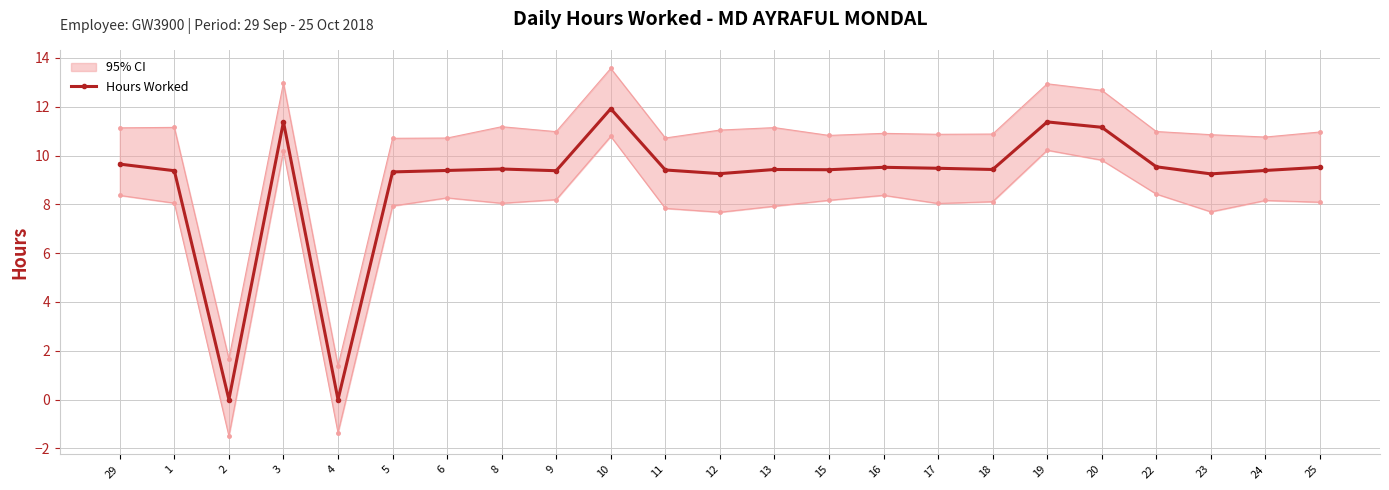

The chart shows a value of 9.5 at 25. True or false?

True